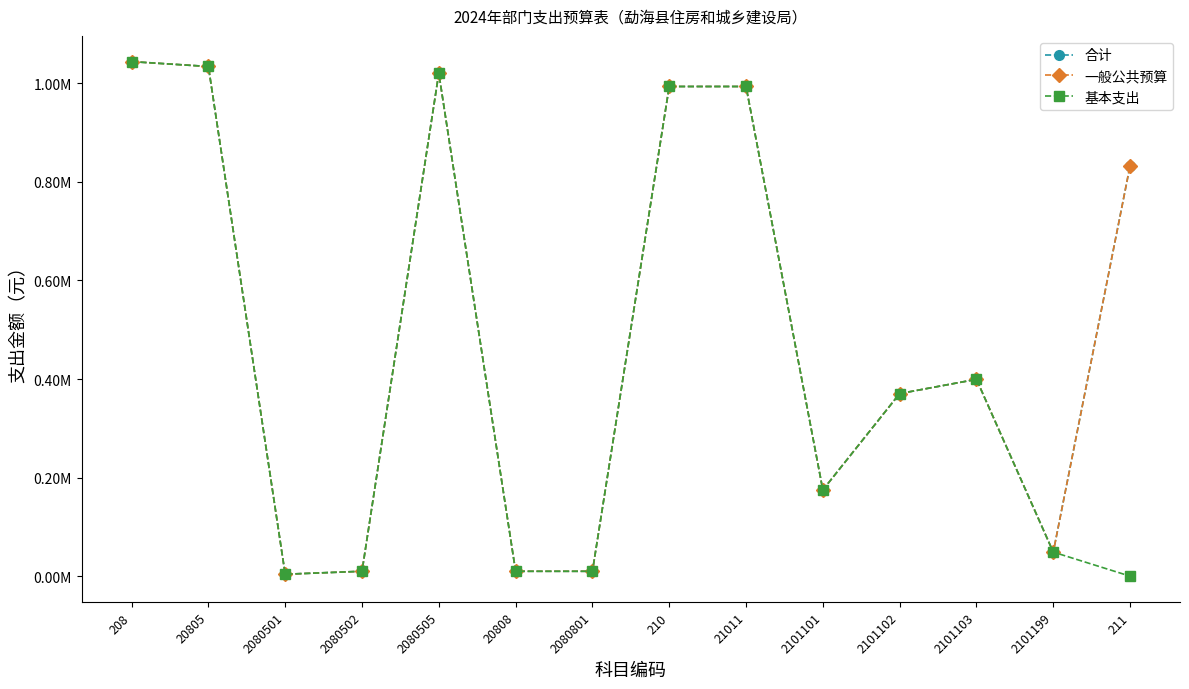

What position from the left is 2101199?

13